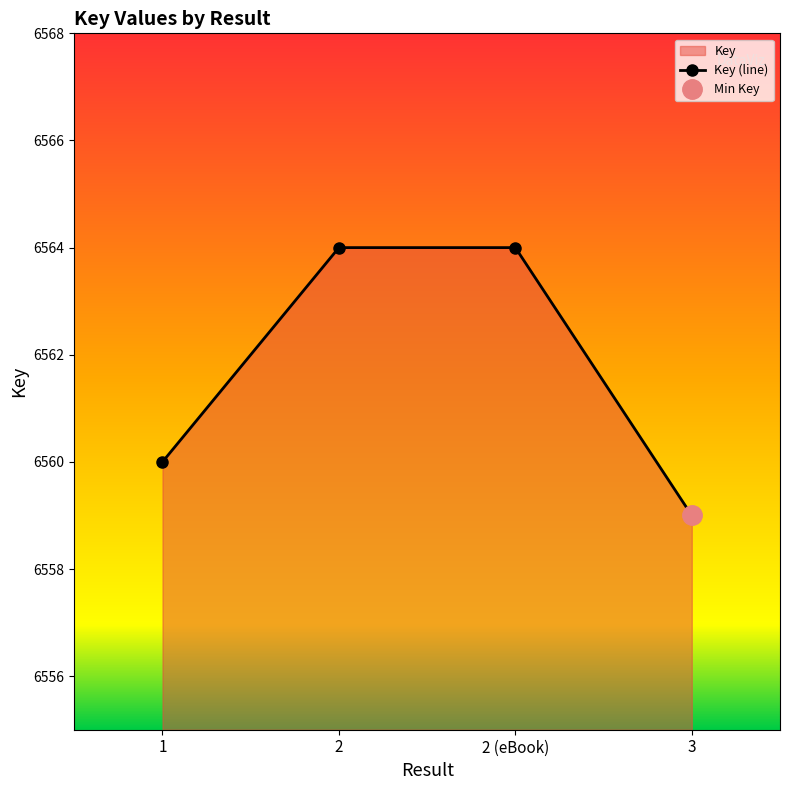

Does the chart display data point markers on the line(s)?

Yes